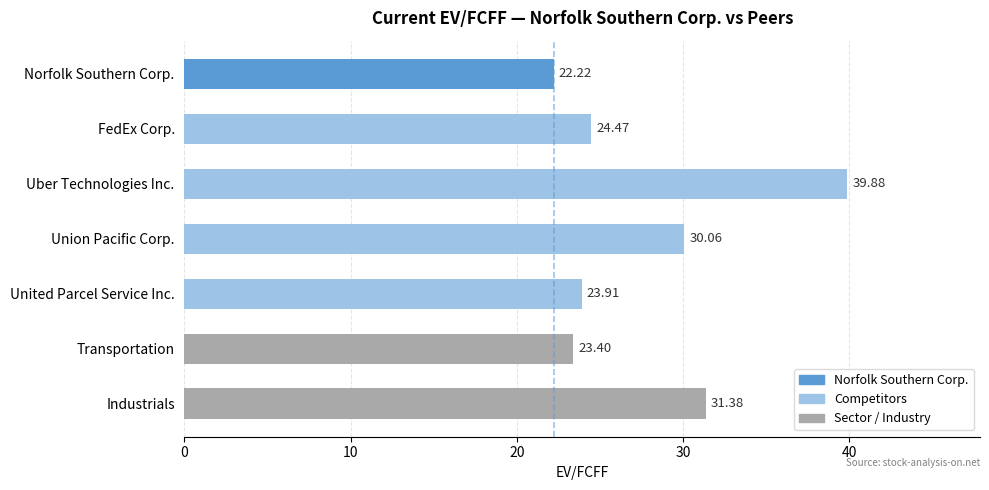

Between Union Pacific Corp. and Industrials, which is larger?

Industrials